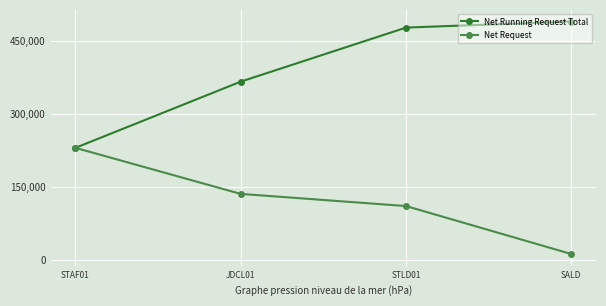

True or false: Net Request has more than 1 points higher than both neighbors.

False